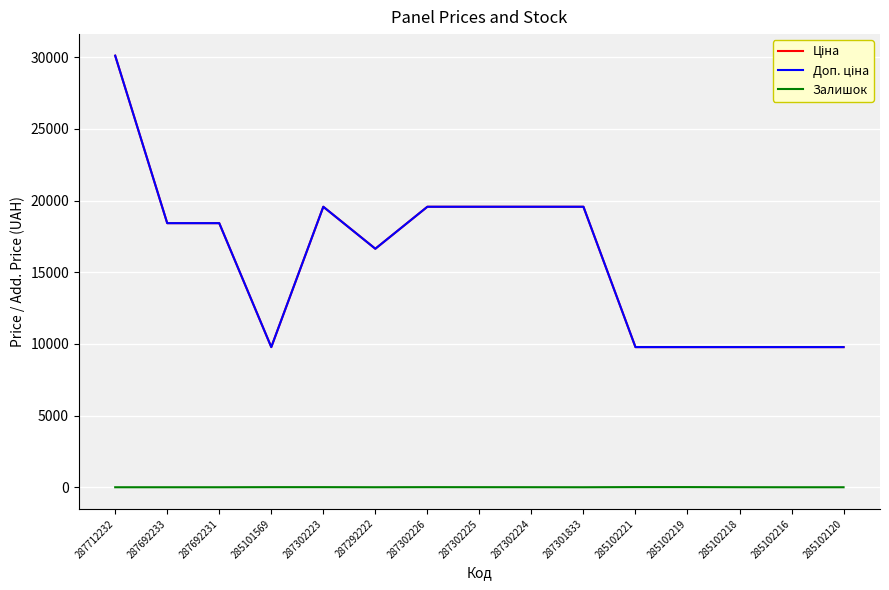

What is the average value of the Залишок series?

3.7